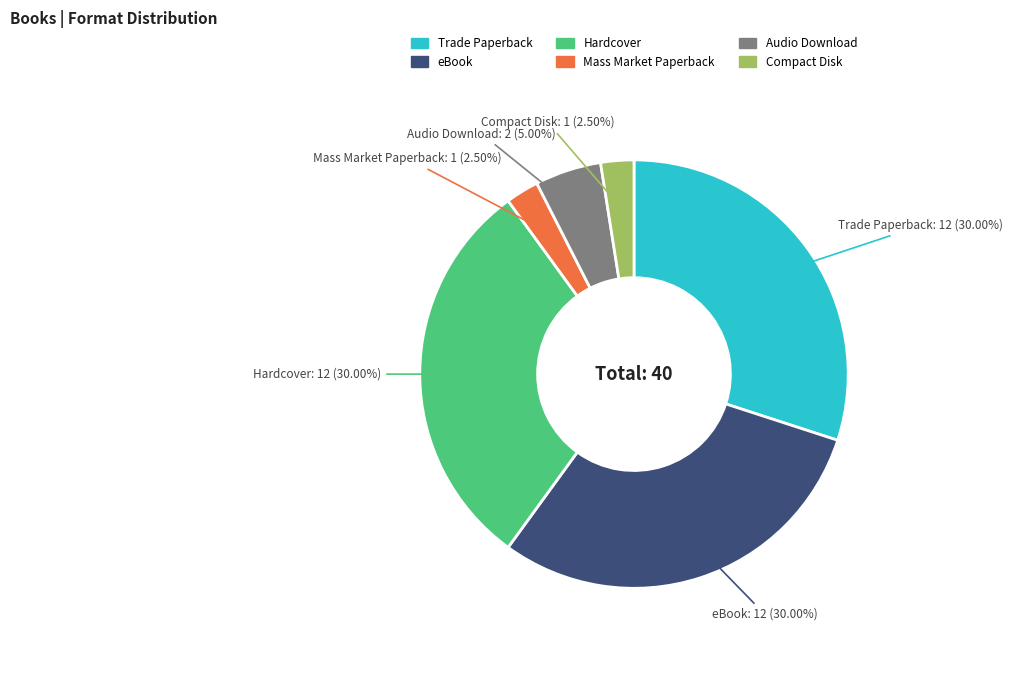

Does any single category account for the majority?

No